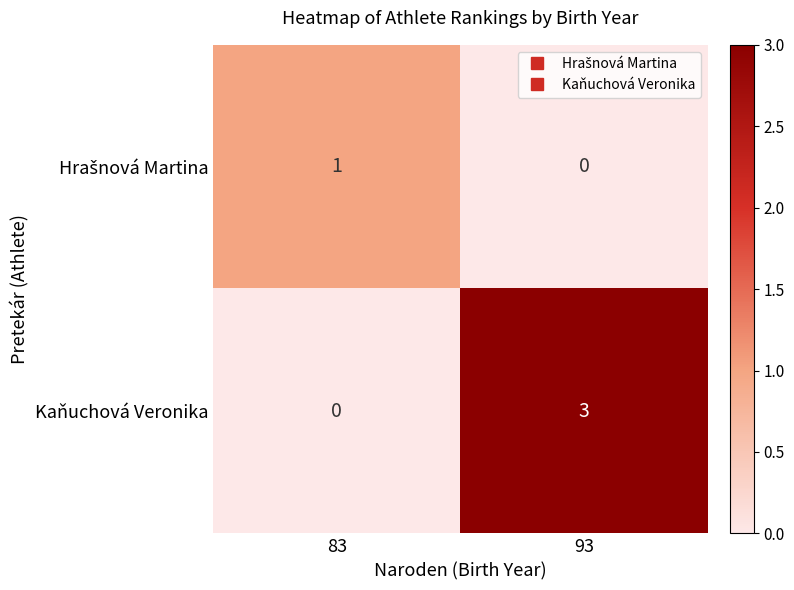

Rank the categories by Kaňuchová Veronika value from lowest to highest.

83, 93